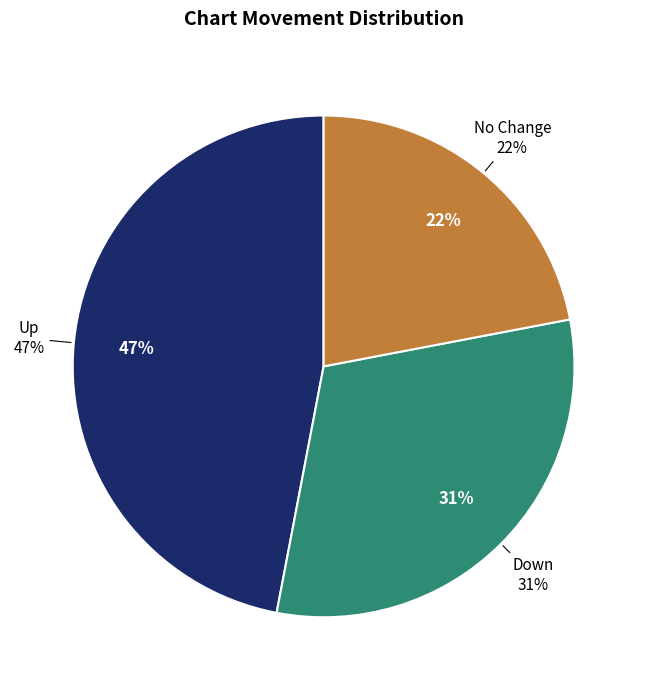

How many slices are in this pie chart?

3